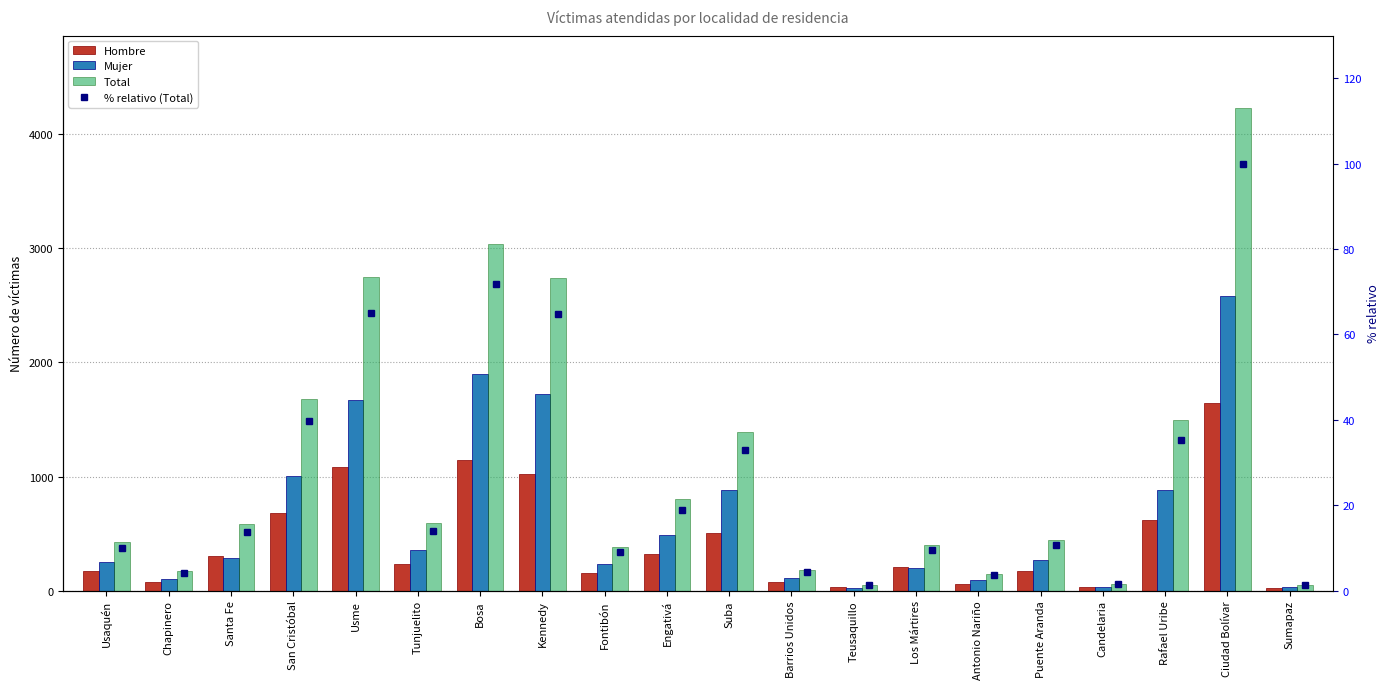

What is the label of the 9th bar from the left?

Fontibón